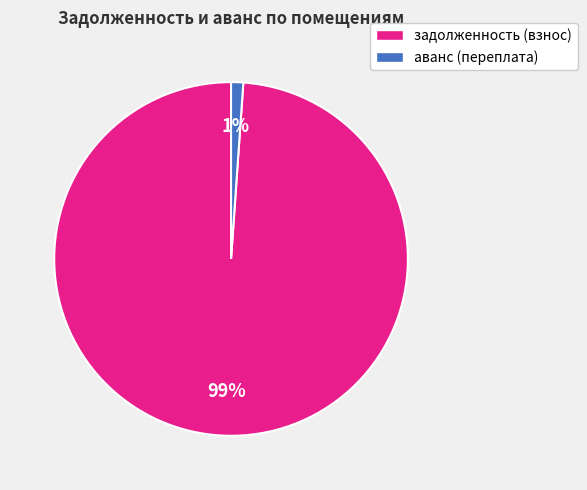

Does any single category account for the majority?

Yes